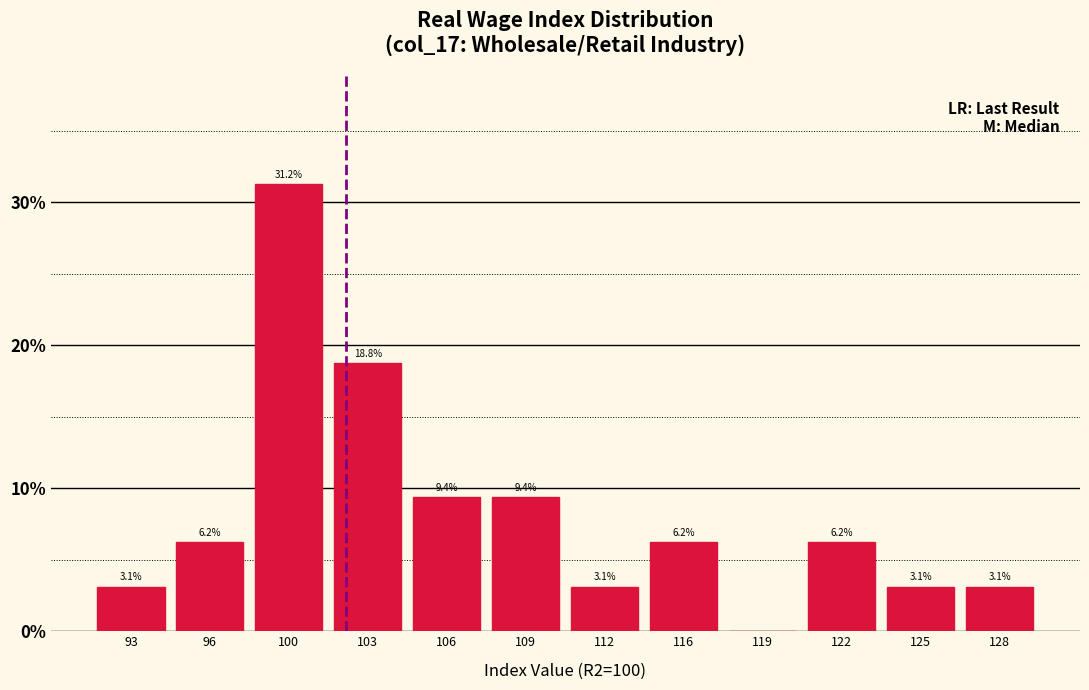

Where is the data nearest to the value 15?

103